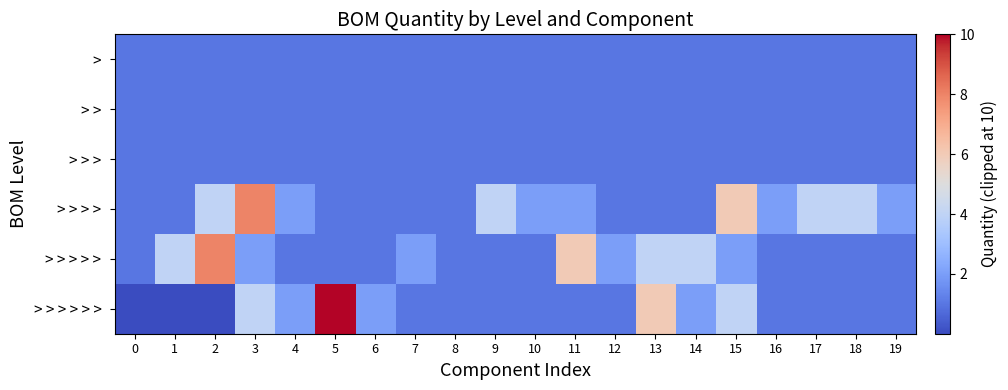

What is the greatest value displayed?

10.0